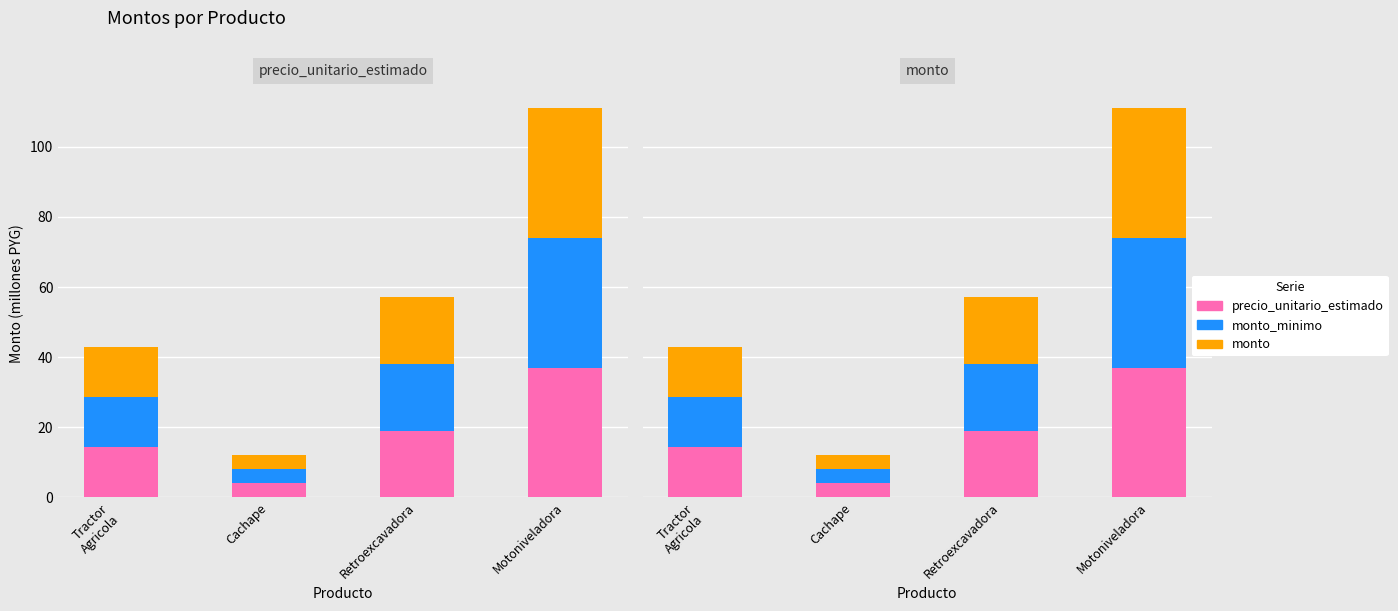

What is the difference between the precio_unitario_estimado values at Tractor
Agricola and Retroexcavadora?

4.8